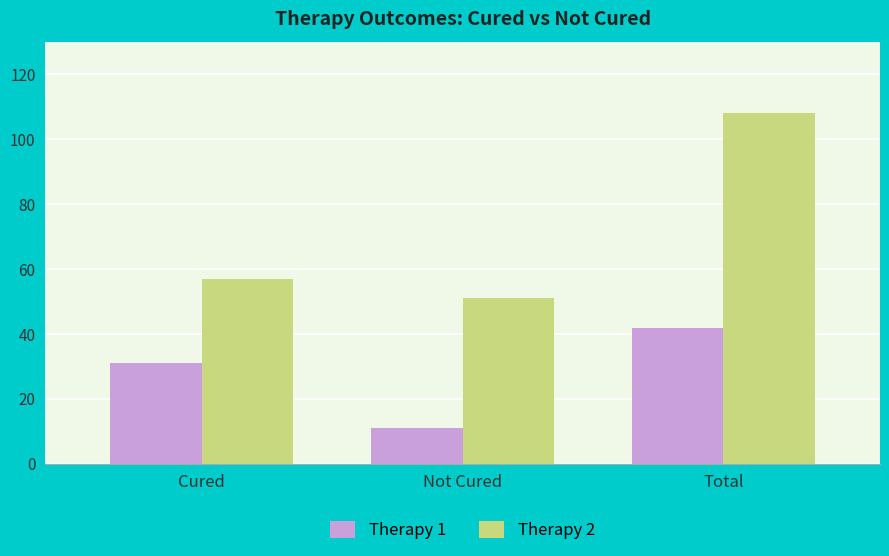

Where is Therapy 2 nearest to the value 79?

Cured